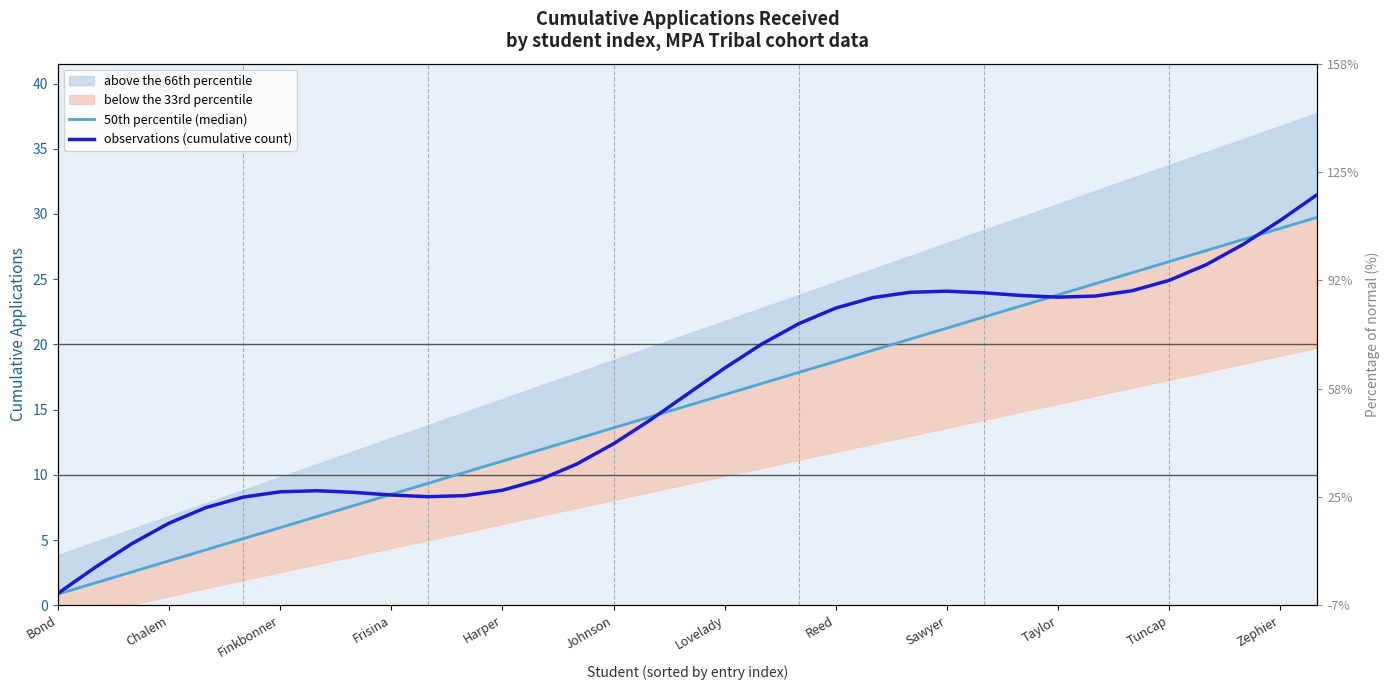

What is the label of the 6th point from the left?

Johnson